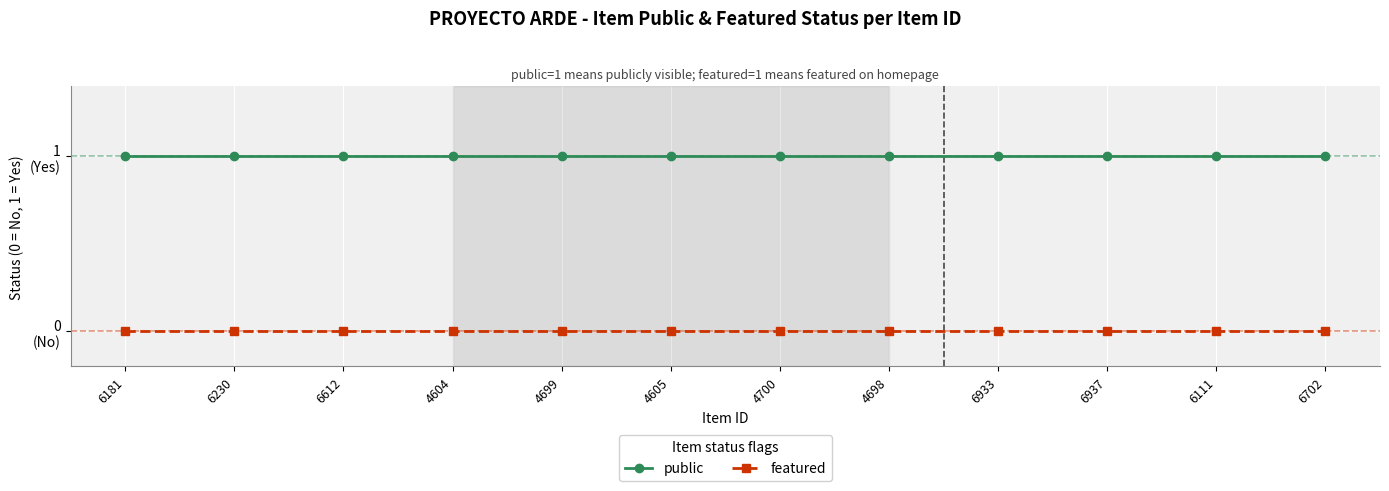

Is this an area chart (filled region under the line)?

No